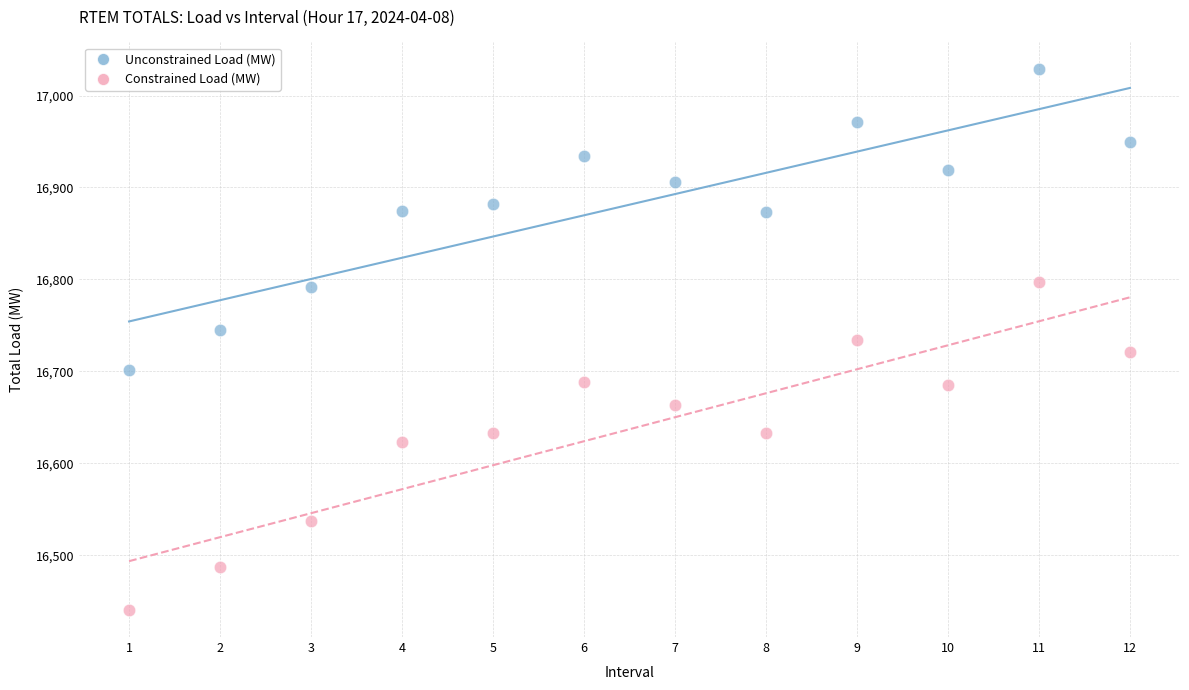

Across all data points, what is the range of X values (max minus min)?

11.0